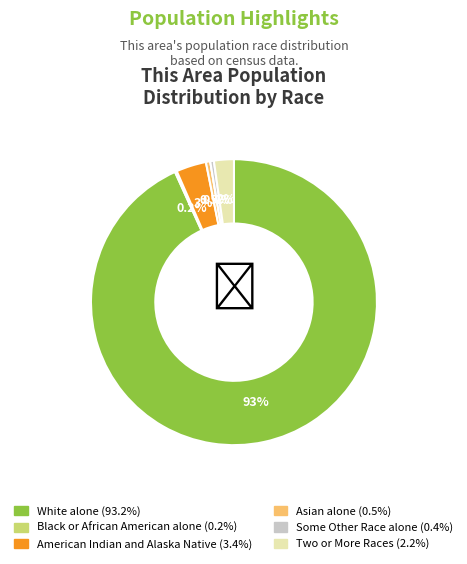

Is there any slice that represents more than half of the pie?

Yes